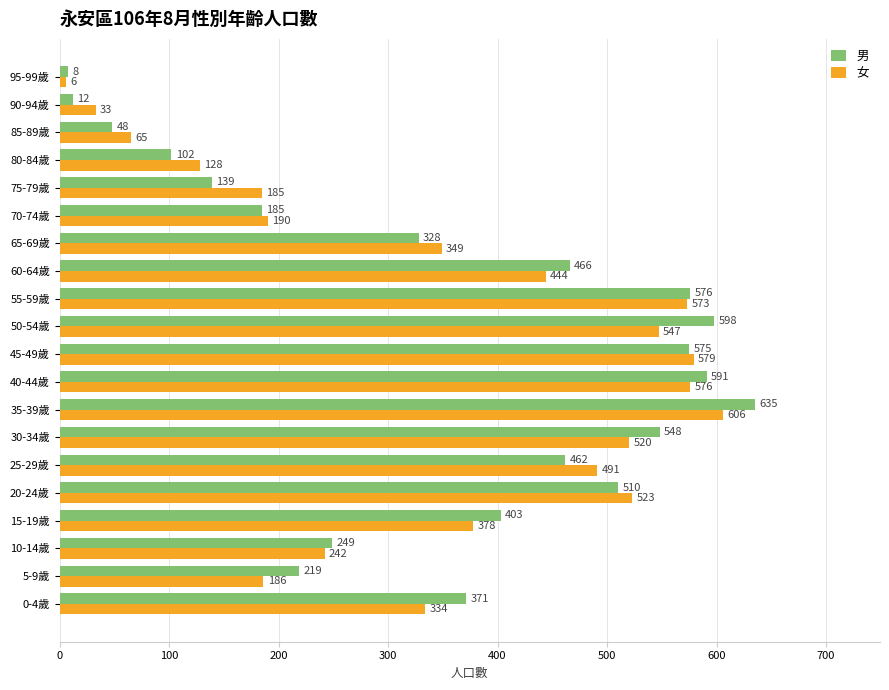

What is the total value across all series at 50-54歲?

1145